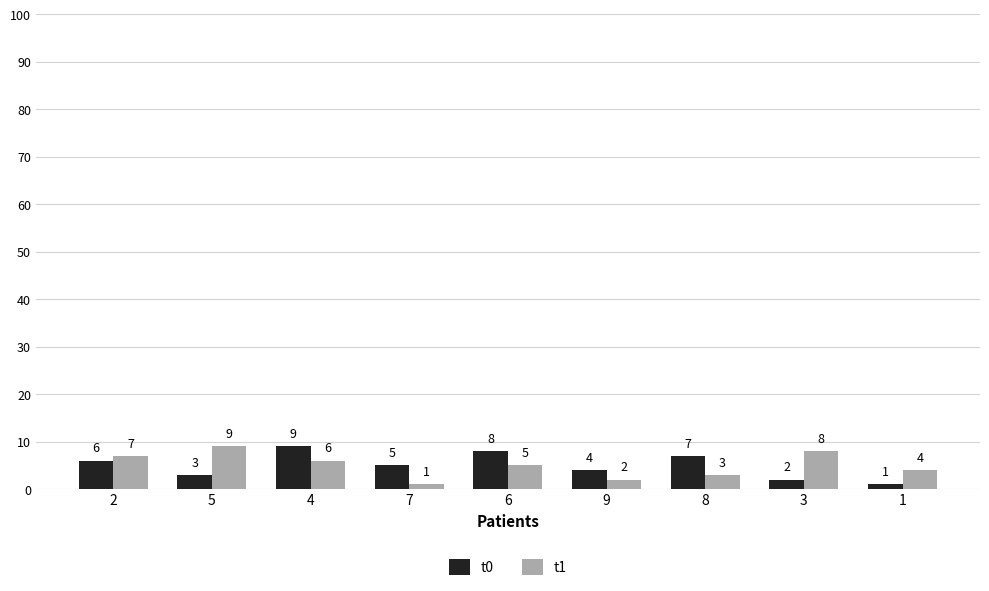

What is the label of the 9th bar from the right?

2